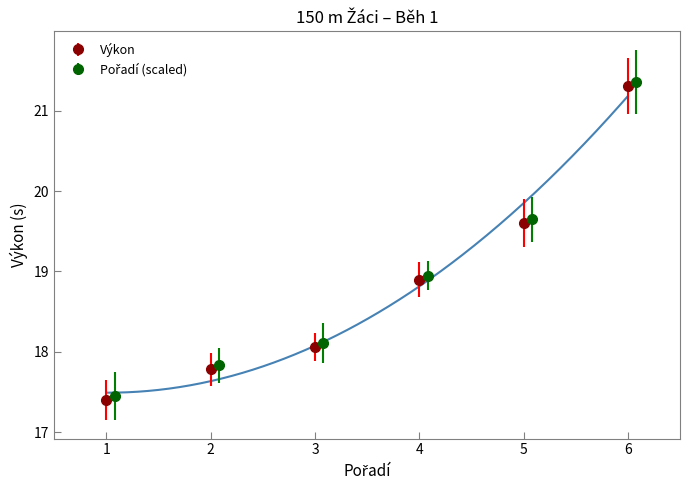

How many lines are shown in the chart?

1